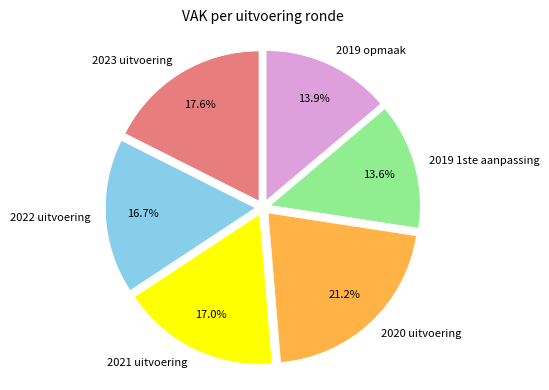

Is there any slice that represents more than half of the pie?

No